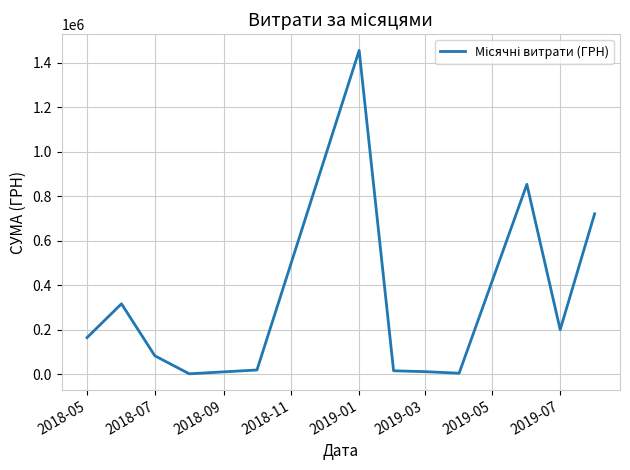

What is the greatest value displayed?

1455526.0